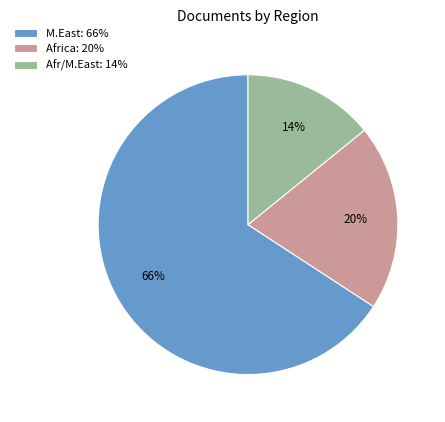

What is the ratio of the value at Africa: 20% to the value at Afr/M.East: 14%?

1.4